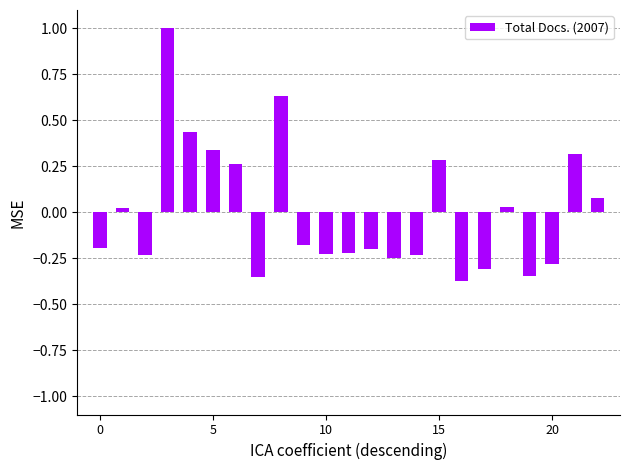

What is the greatest value displayed?

1.0